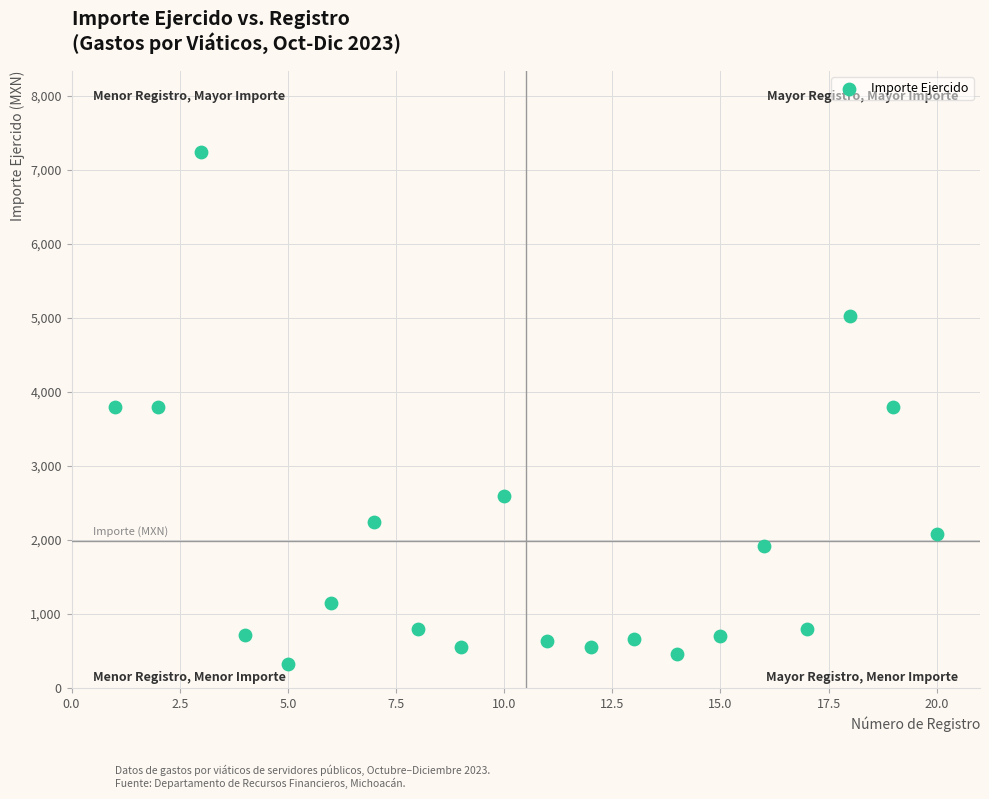

What is the range of Y values (max minus min)?

6917.7